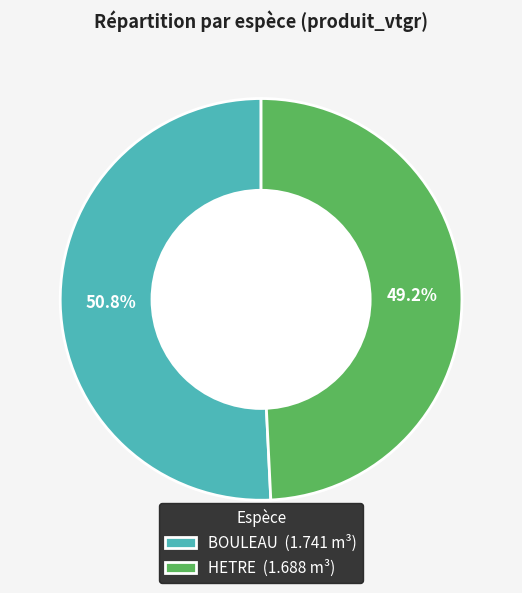

To the nearest percent, what portion does HETRE represent?

49%